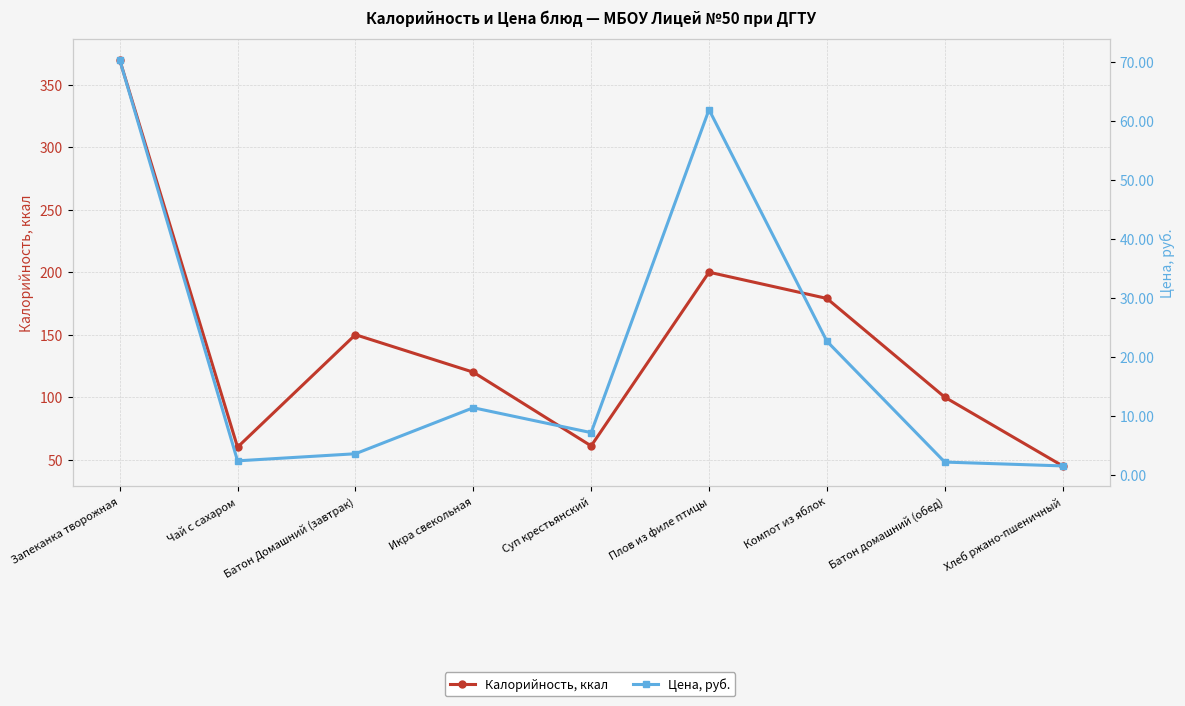

What is the sum of the Калорийность, ккал values at Хлеб ржано-пшеничный and Плов из филе птицы?

245.0